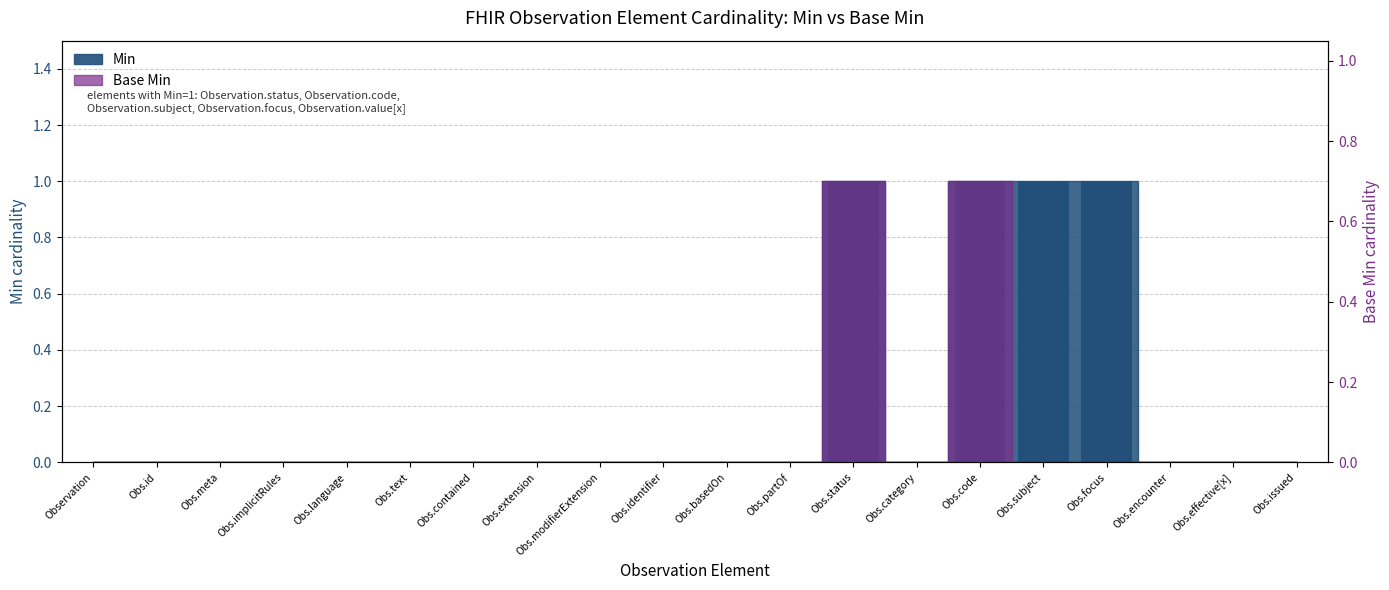

At how many categories does at least one series exceed 0?

4